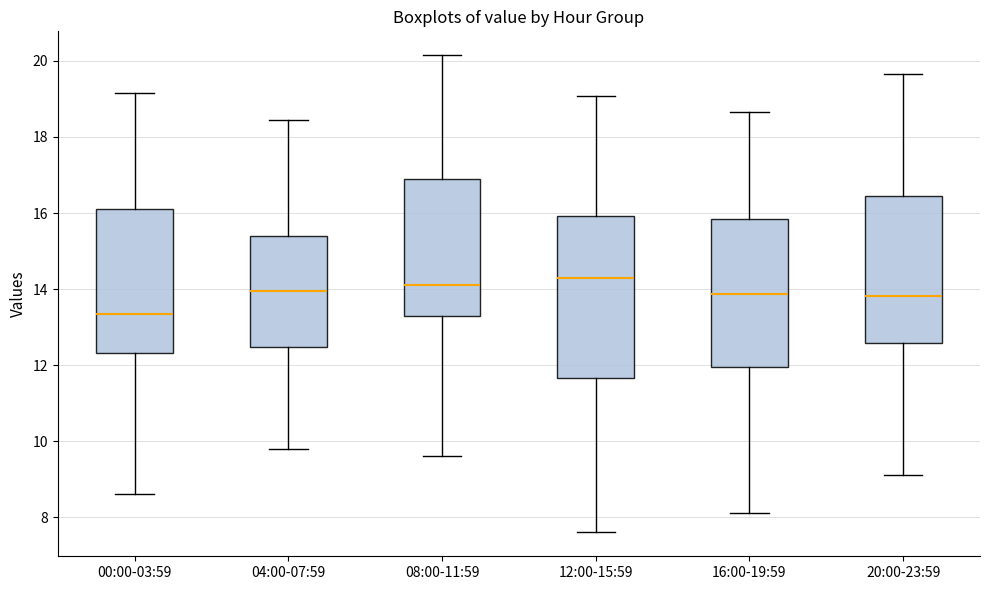

Comparing the boxes themselves (not the whiskers), which one is the tallest?

12:00-15:59